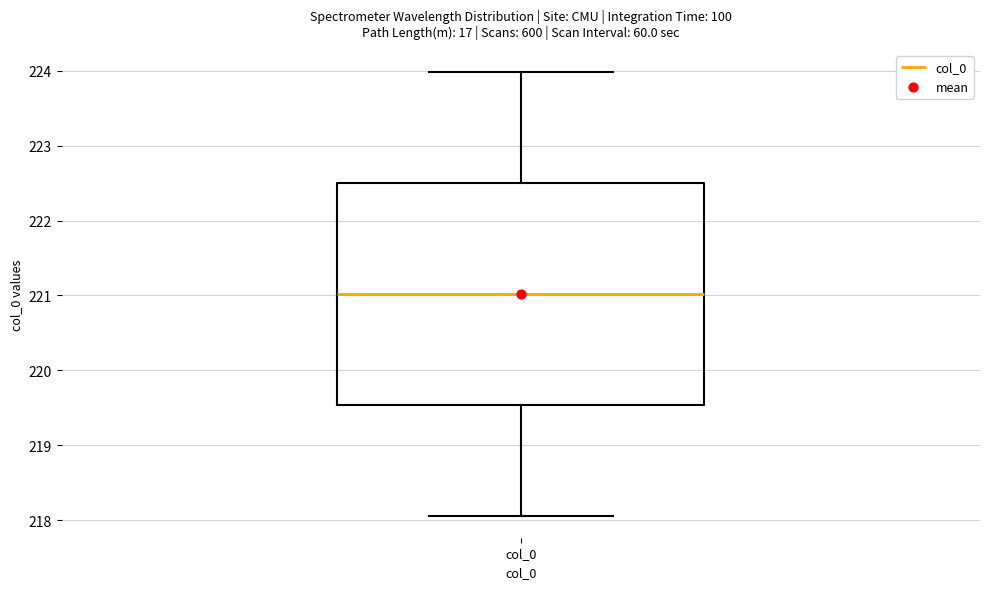

Transcribe this box plot: give where the median line is, the range the box spans, and where the two whiskers end, as read against the y-axis. The values are not printed on the chart, so give them approximately, as read against the axis.

median 221.0, box 219.5 to 222.5, whiskers 218.1 to 224.0